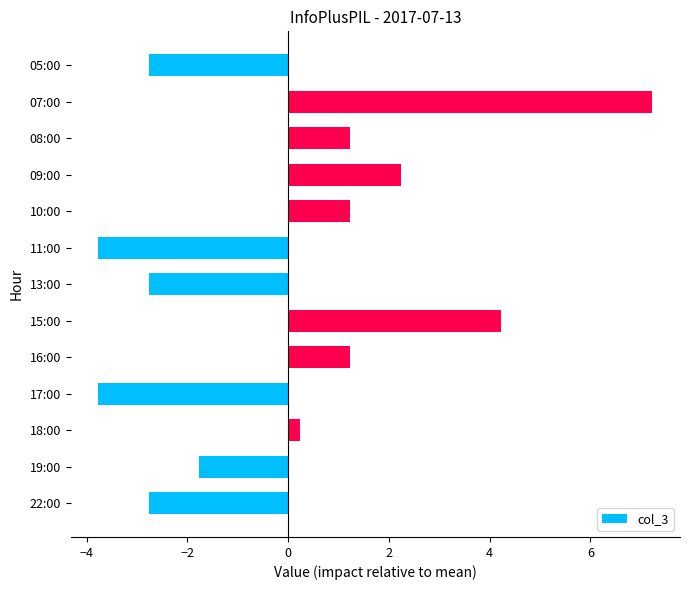

Reading top to bottom, transcribe all the data shown in this chart.

05:00=-2.8	07:00=7.2	08:00=1.2	09:00=2.2	10:00=1.2	11:00=-3.8	13:00=-2.8	15:00=4.2	16:00=1.2	17:00=-3.8	18:00=0.2	19:00=-1.8	22:00=-2.8